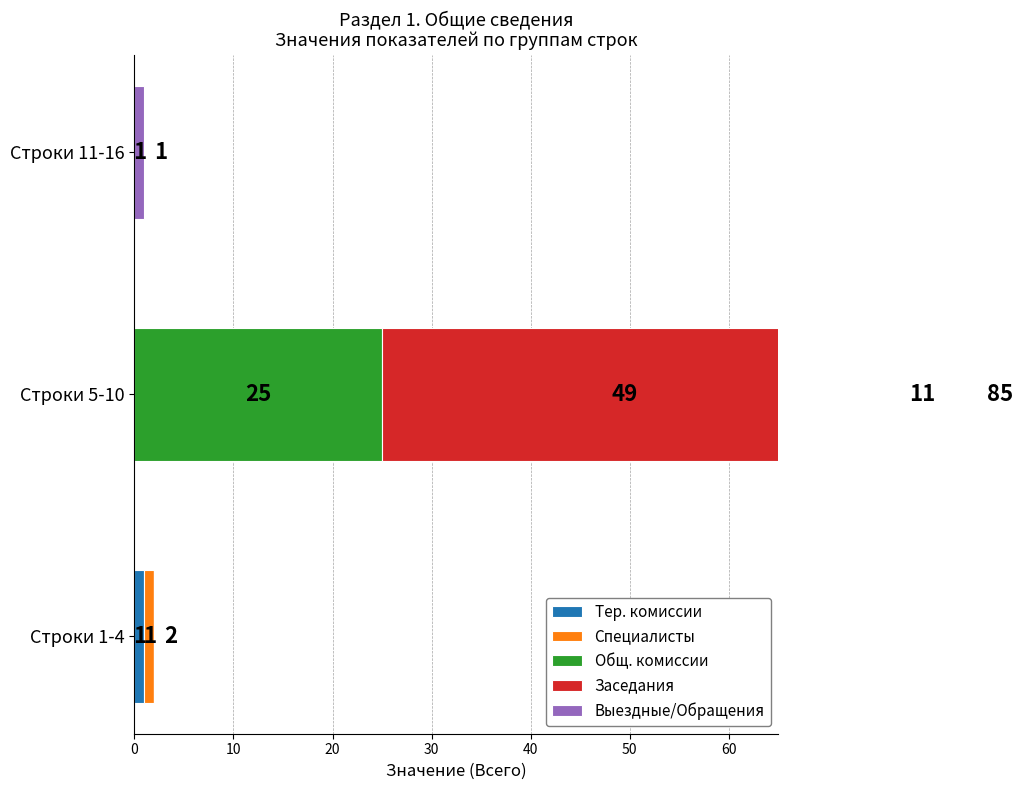

The value of Специалисты at Строки 5-10 is 0. True or false?

False